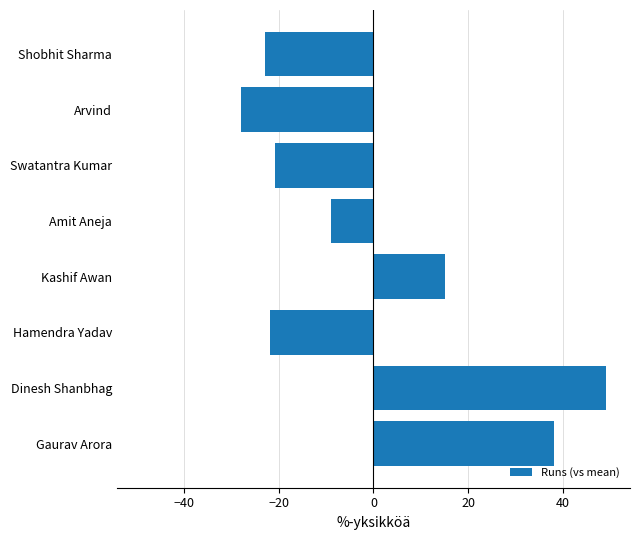

The value at Kashif Awan is 5.8. True or false?

False